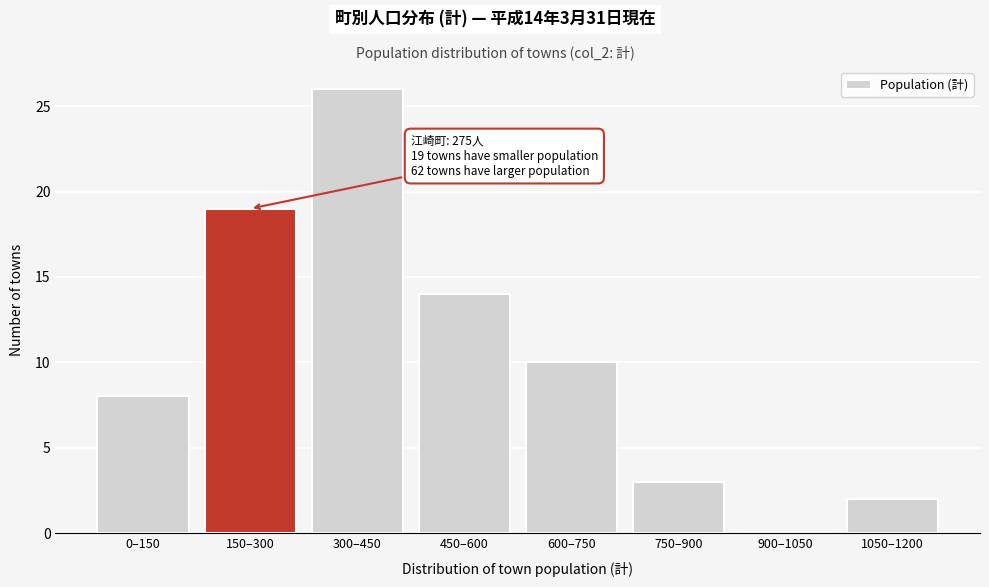

Reading left to right, what are all the values shown in this chart?

0–150=8	150–300=19	300–450=26	450–600=14	600–750=10	750–900=3	900–1050=0	1050–1200=2